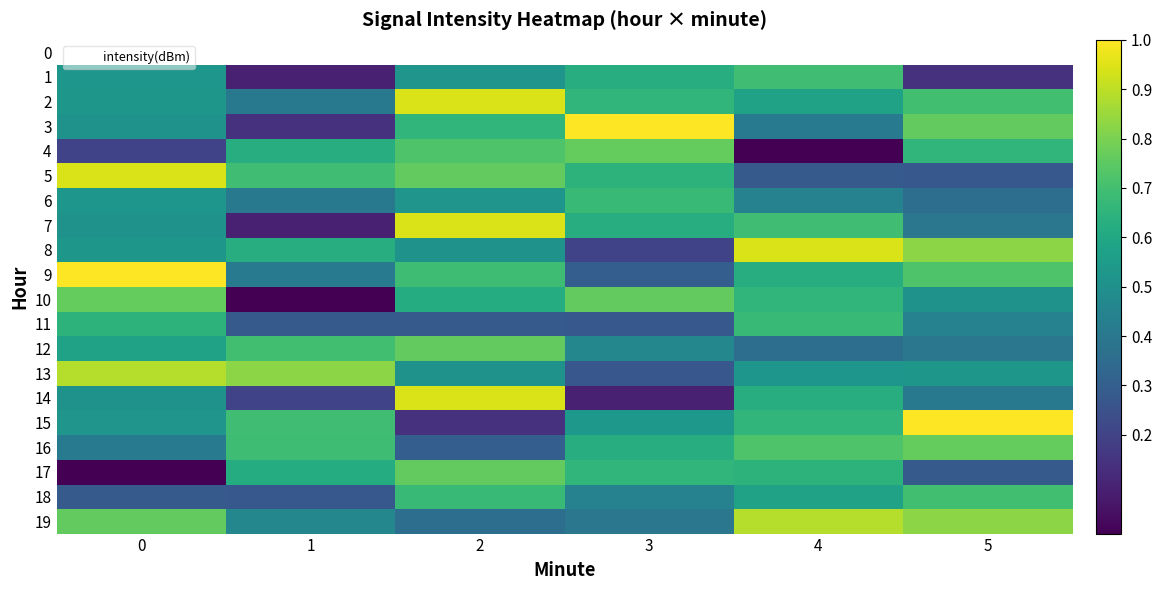

True or false: 6 has a value of 0.5 at 0.

True